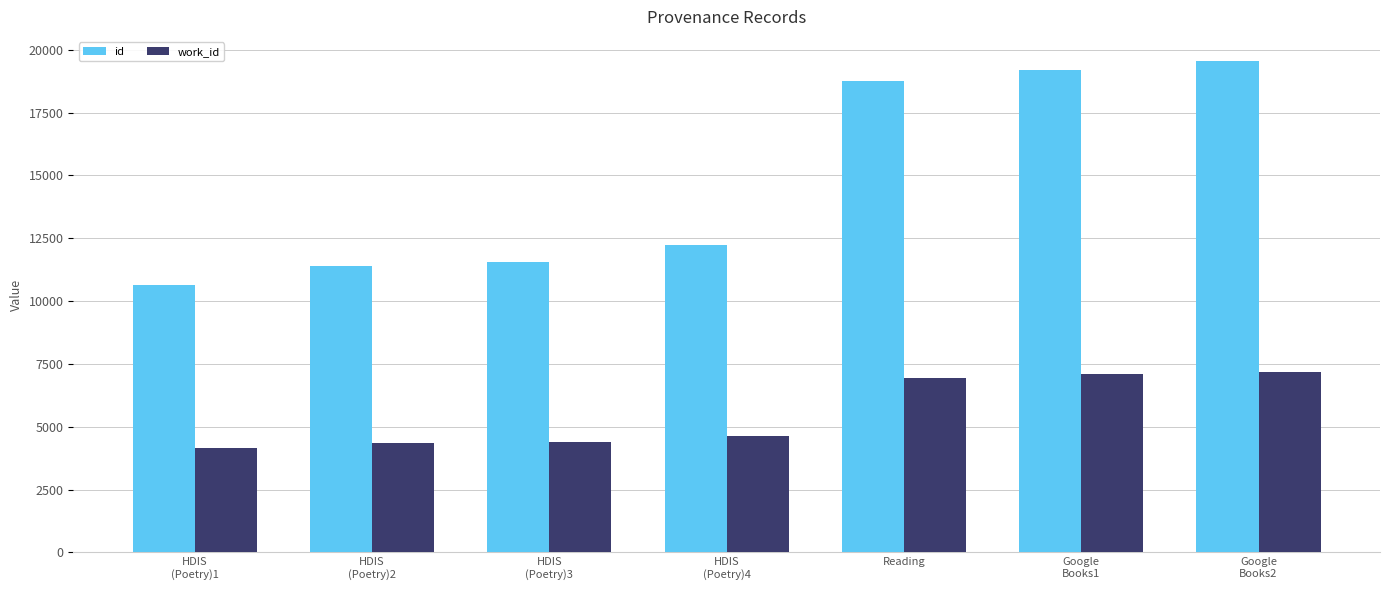

Where is work_id nearest to the value 5660?

HDIS
(Poetry)4